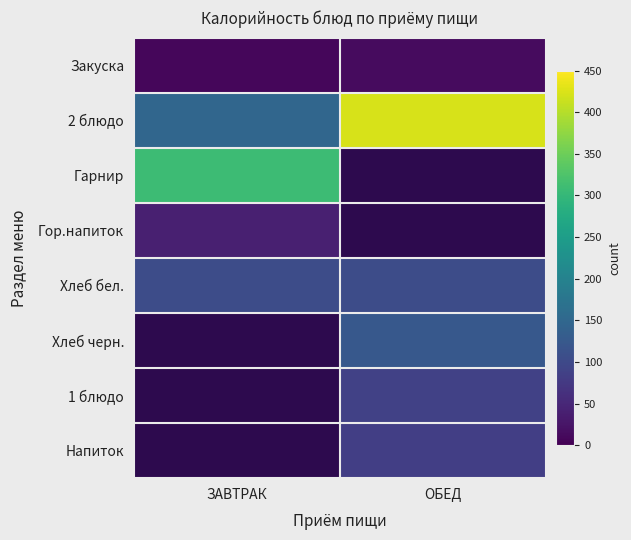

How many distinct data groups are displayed?

8